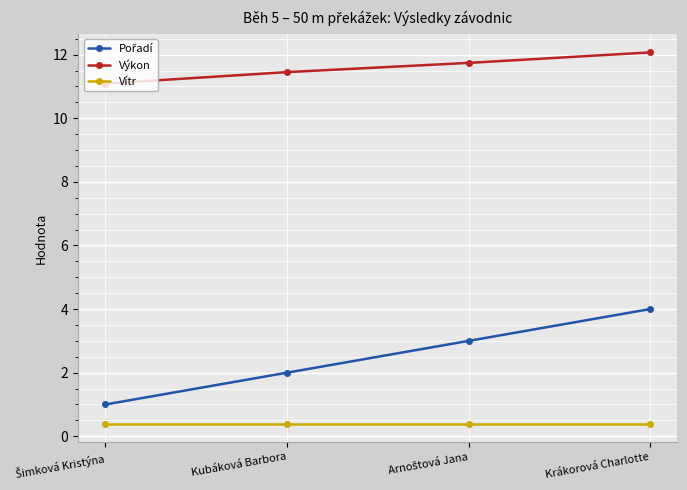

Which series has the largest total across all categories?

Výkon